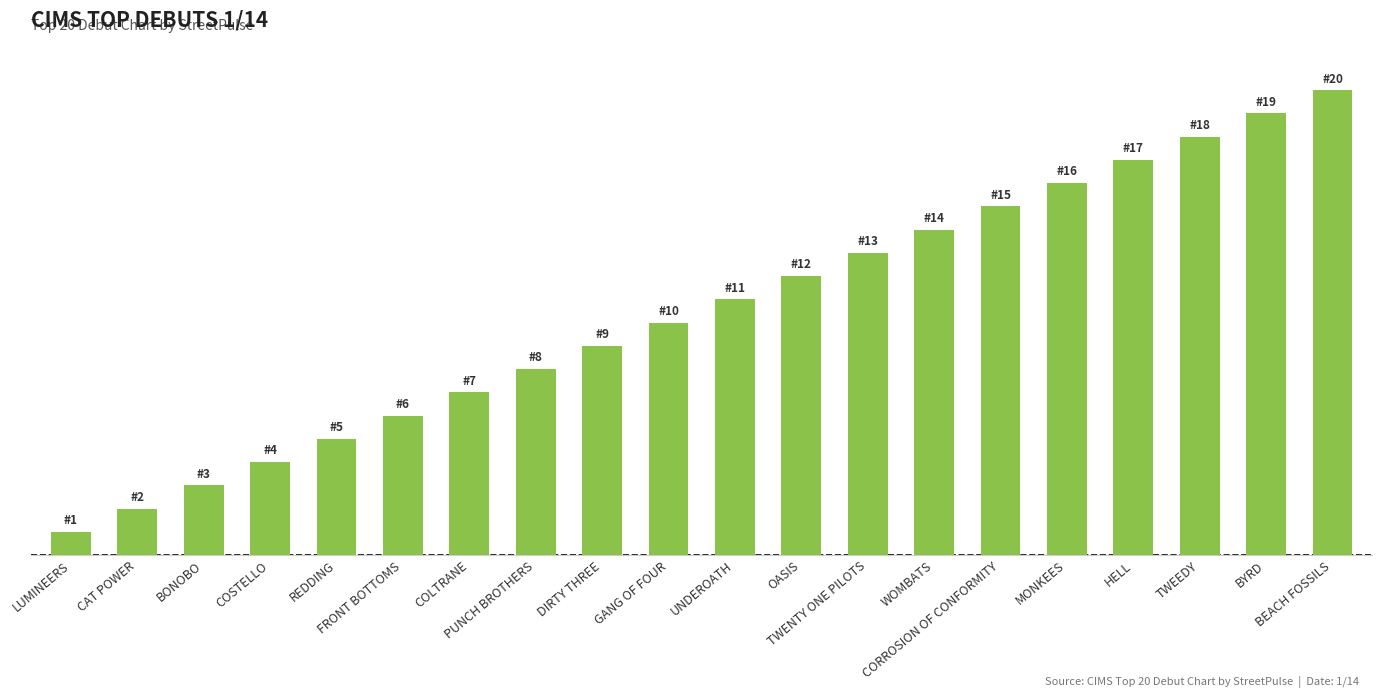

The value at REDDING is 3. True or false?

False